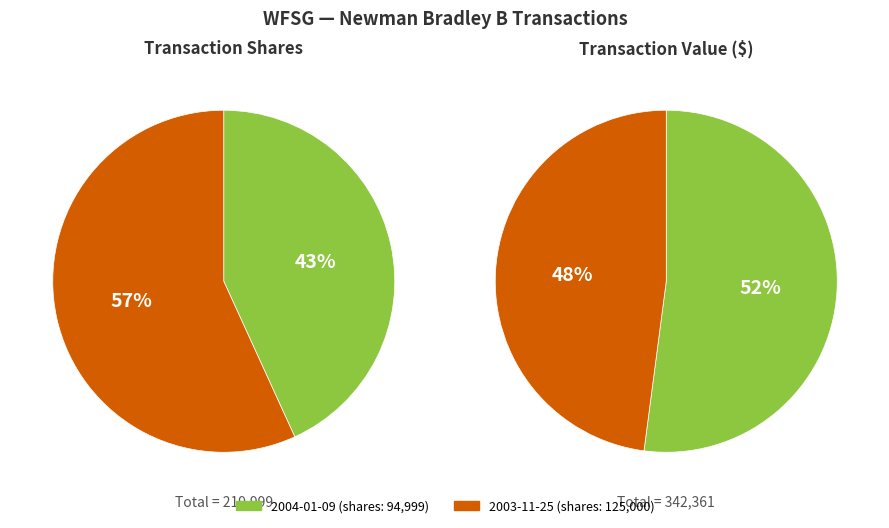

What is the largest slice in the pie chart?

125000